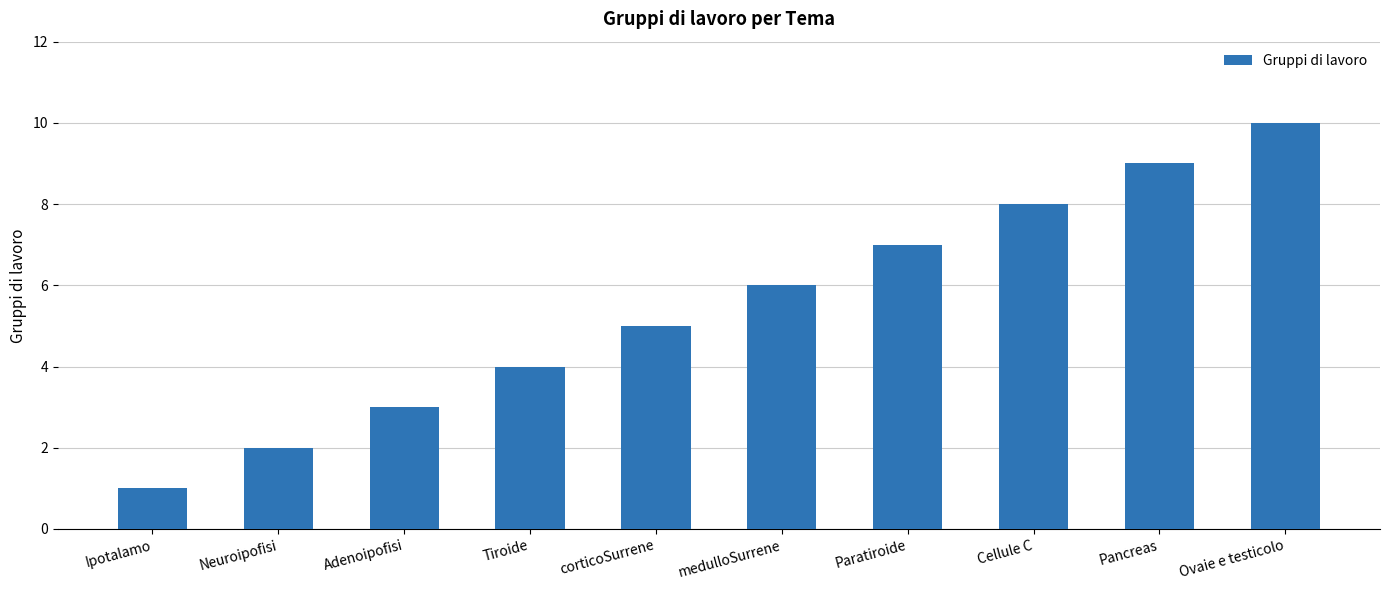

How many distinct data groups are displayed?

1